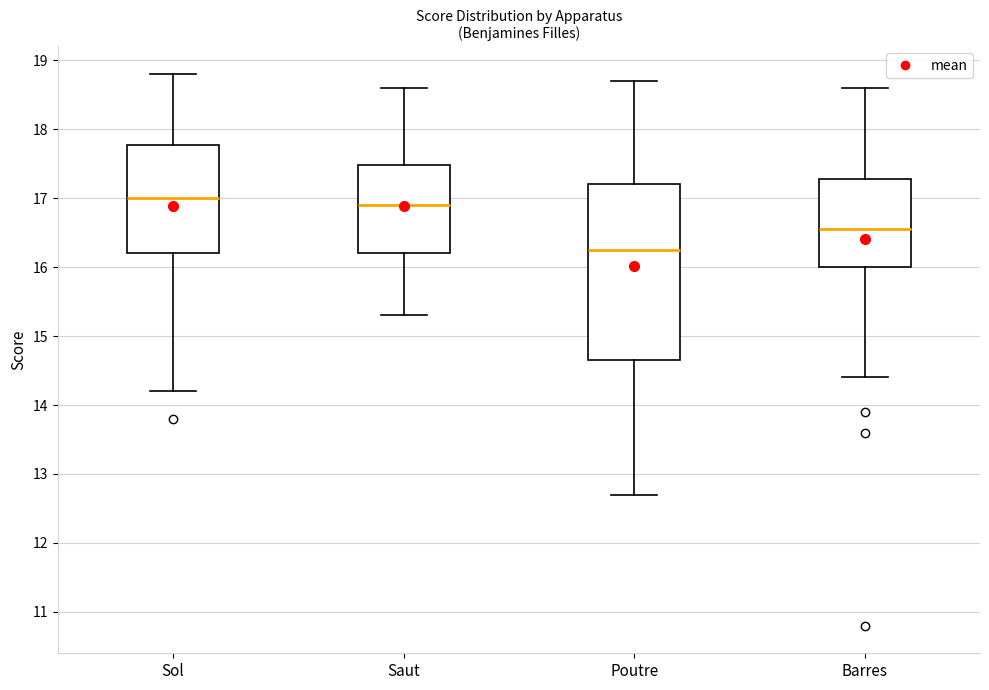

Which box is the tallest, from its lower edge to its upper edge?

Poutre